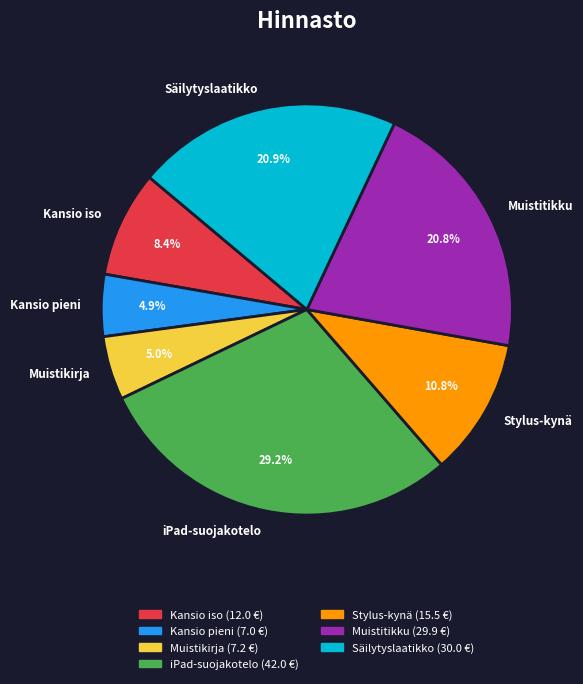

To the nearest percent, what portion does Säilytyslaatikko represent?

21%